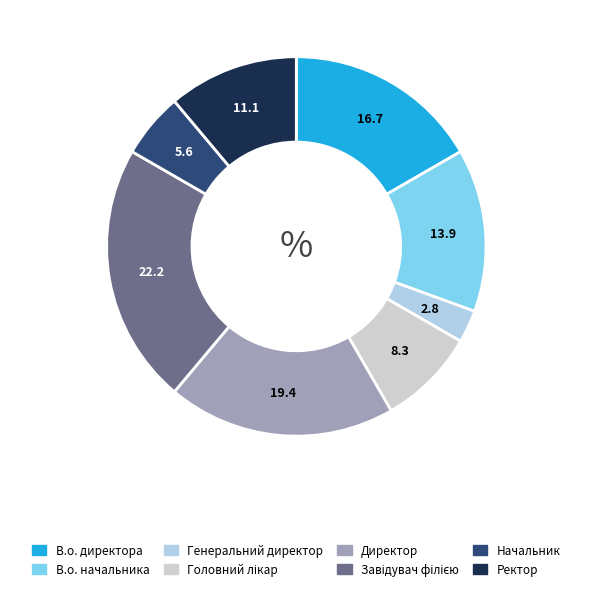

Does Директор account for over 50% of the chart?

No